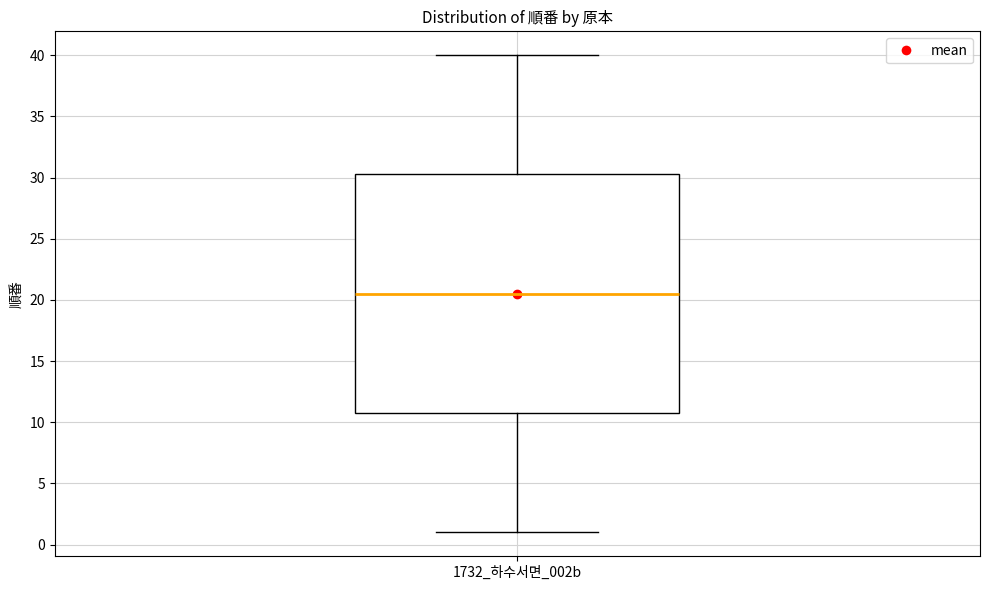

Transcribe this box plot: give where the median line is, the range the box spans, and where the two whiskers end, as read against the y-axis. The values are not printed on the chart, so give them approximately, as read against the axis.

median 20.5, box 11.0 to 30.5, whiskers 1.0 to 40.0